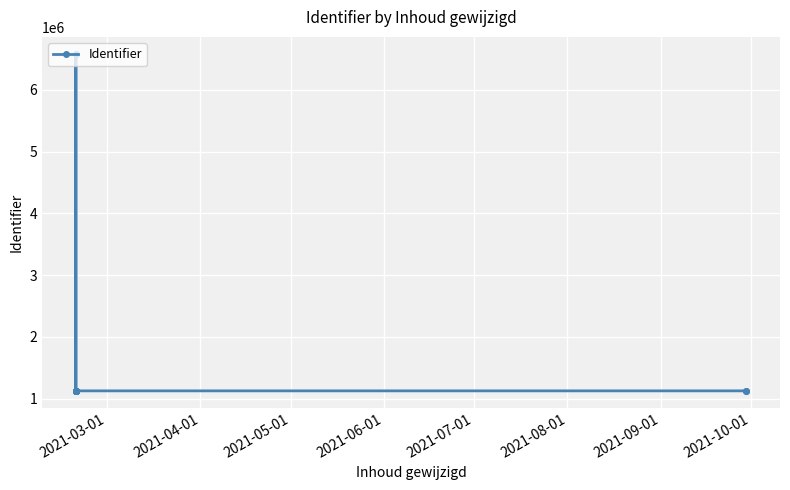

What is the value of the 11th point from the left?

1125543